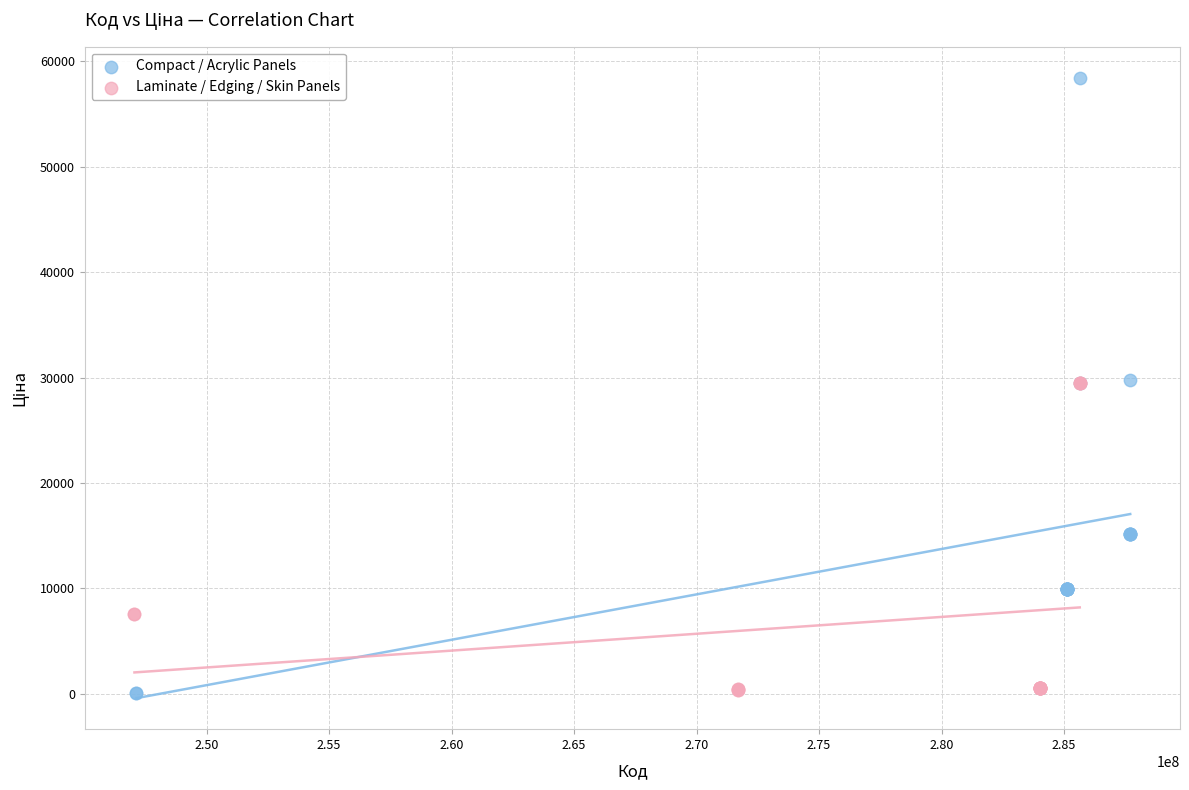

Which series reaches the maximum Y coordinate?

Compact / Acrylic Panels